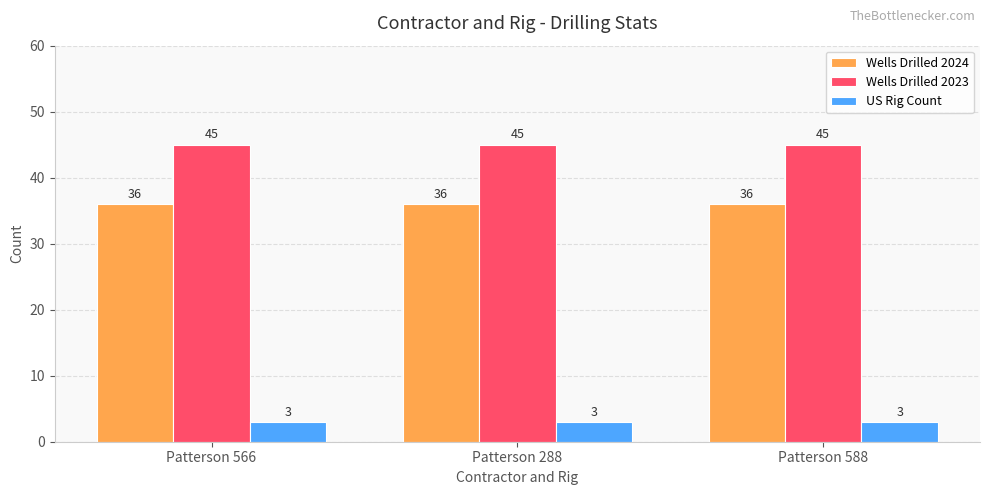

What is the value of the US Rig Count bar at the 2nd from the left?

3